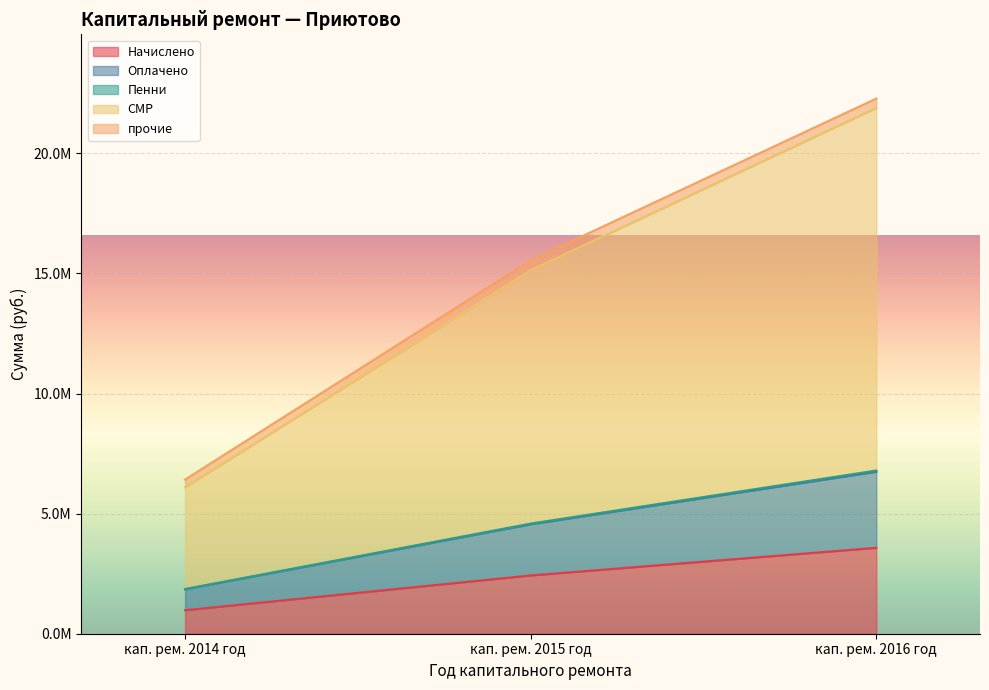

What is the difference between the maximum and minimum values in the Начислено series?

2598436.5